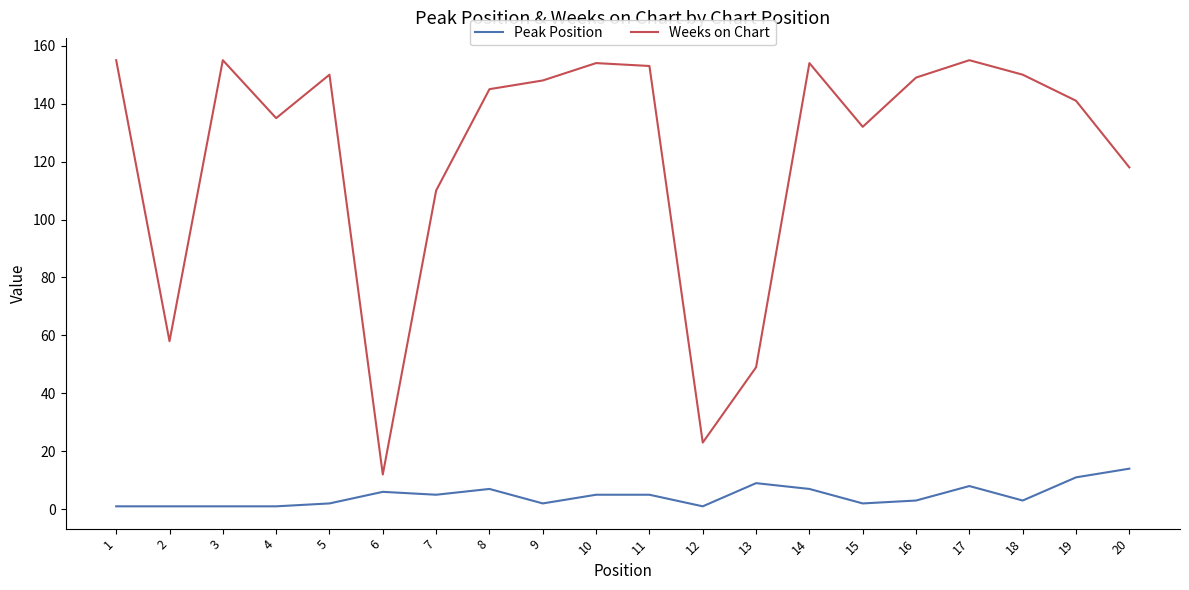

Which series changed the most between 9 and 14?

Weeks on Chart